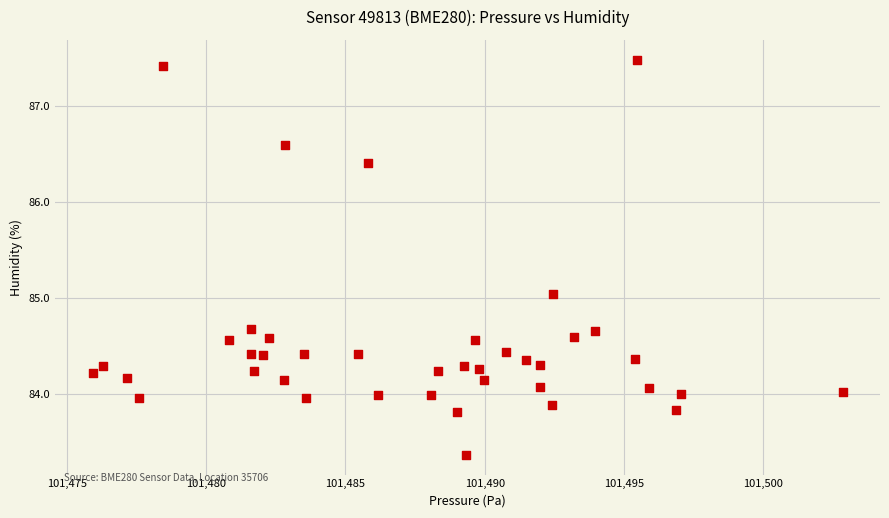

What is the range of Y values (max minus min)?

4.1